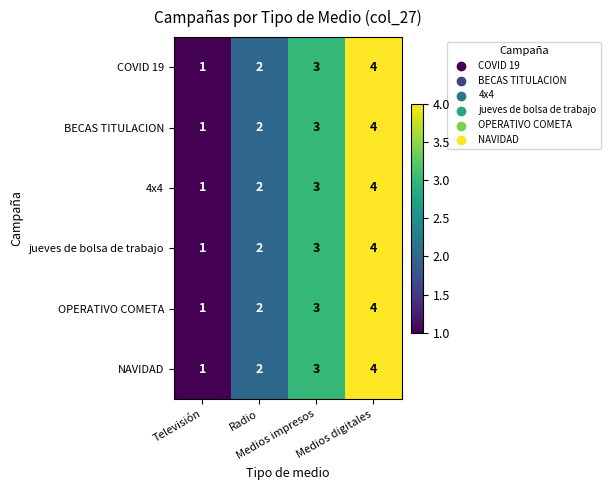

What is the maximum value shown in the chart?

4